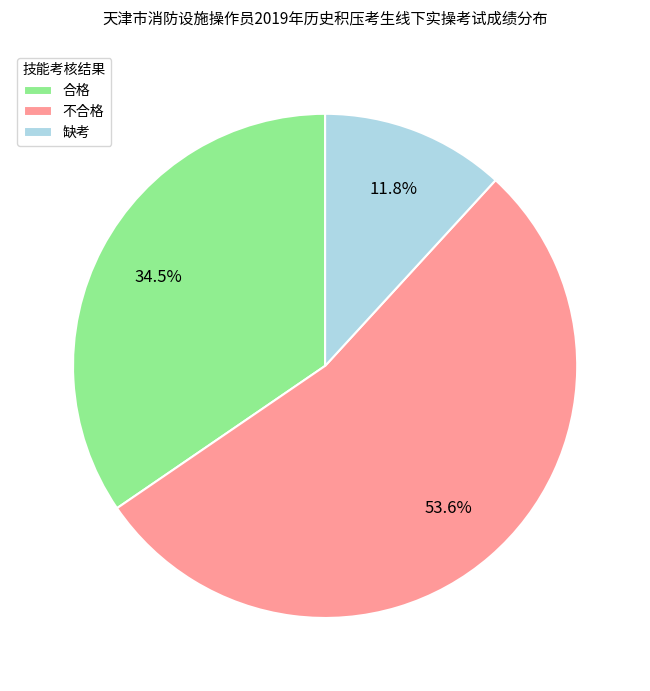

Which category has the smallest portion of the pie?

缺考